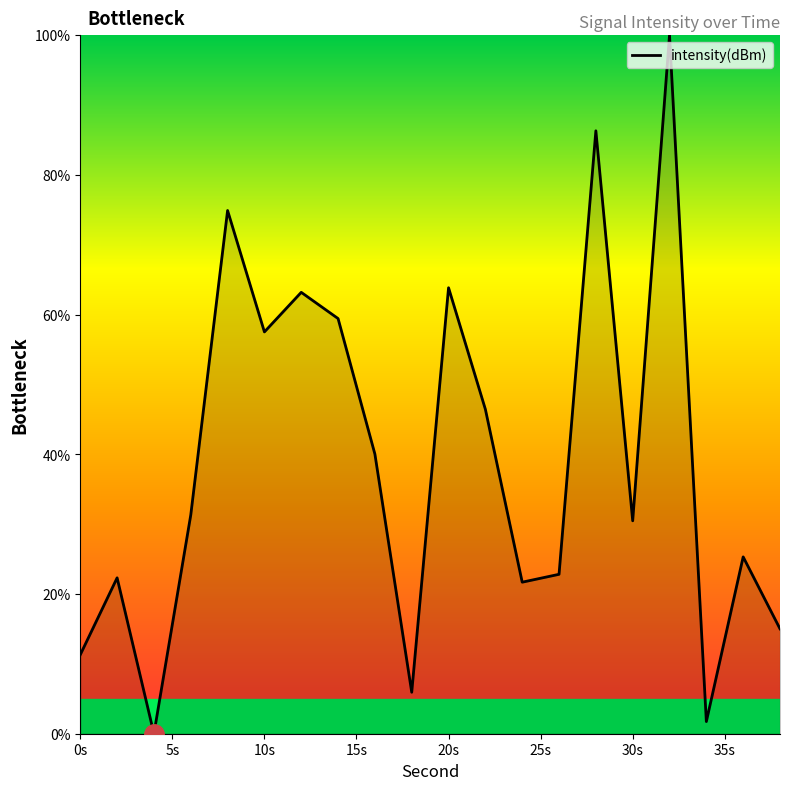

How many values are below 31?

10